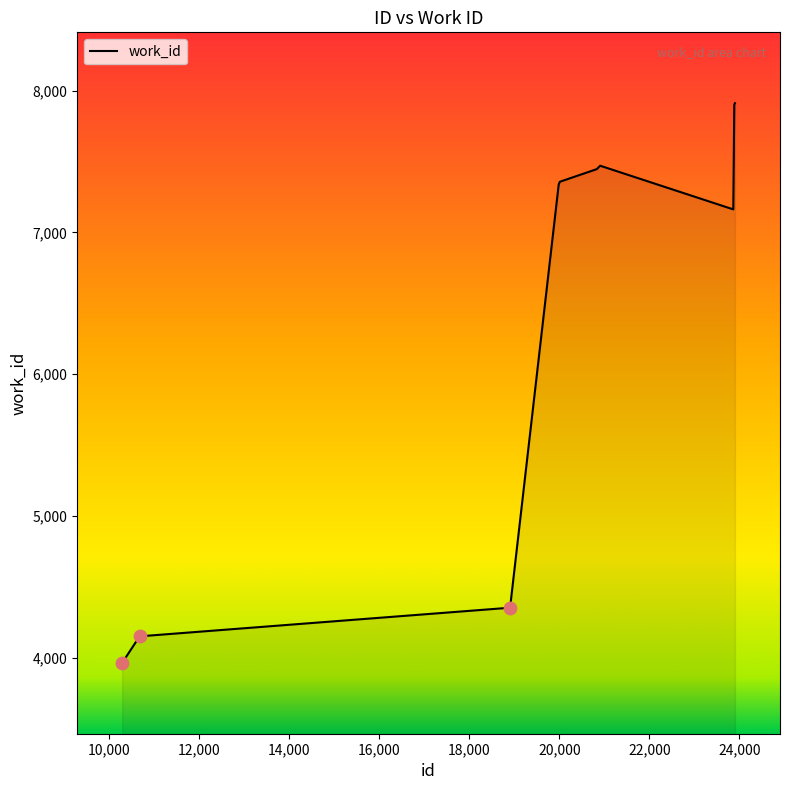

What is the difference between the maximum and minimum values?

3948